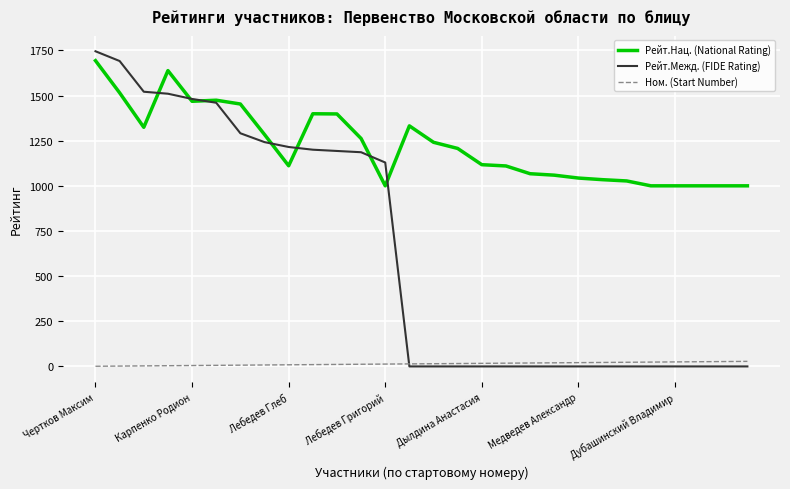

Does the chart have visible grid lines?

Yes